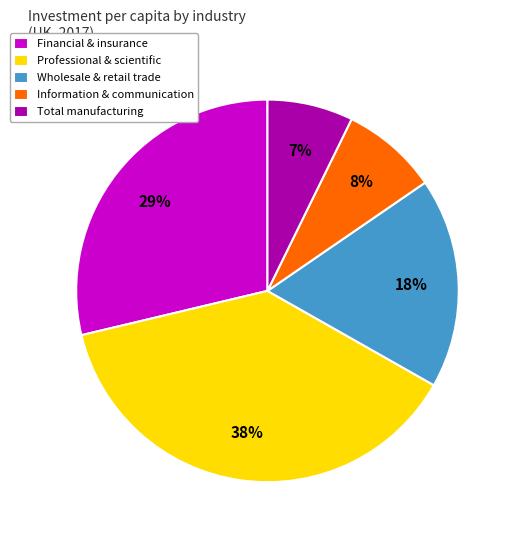

Is Total manufacturing the majority of the pie?

No